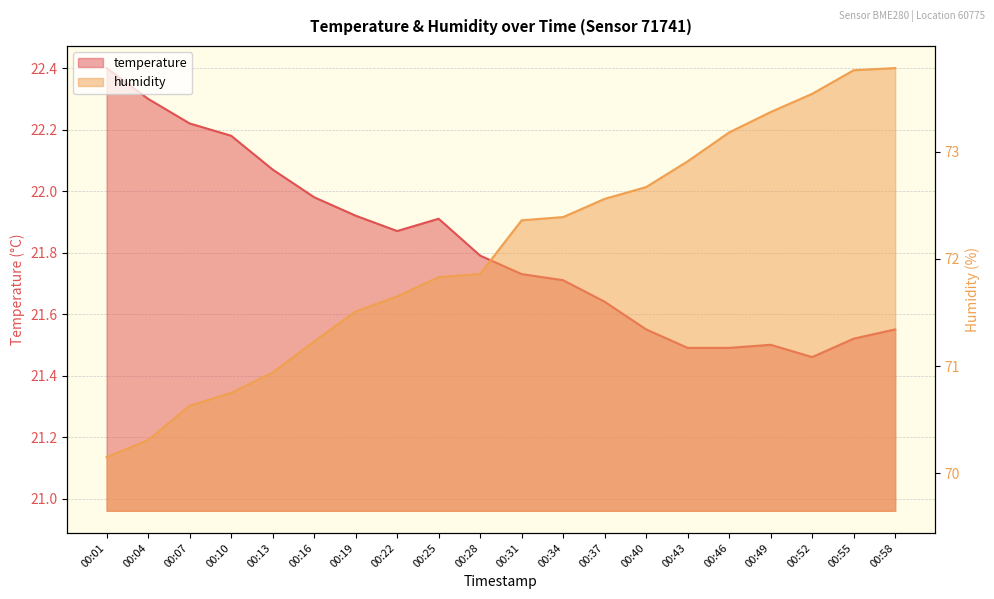

Is it true that humidity equals 72.9 at 00:43?

True